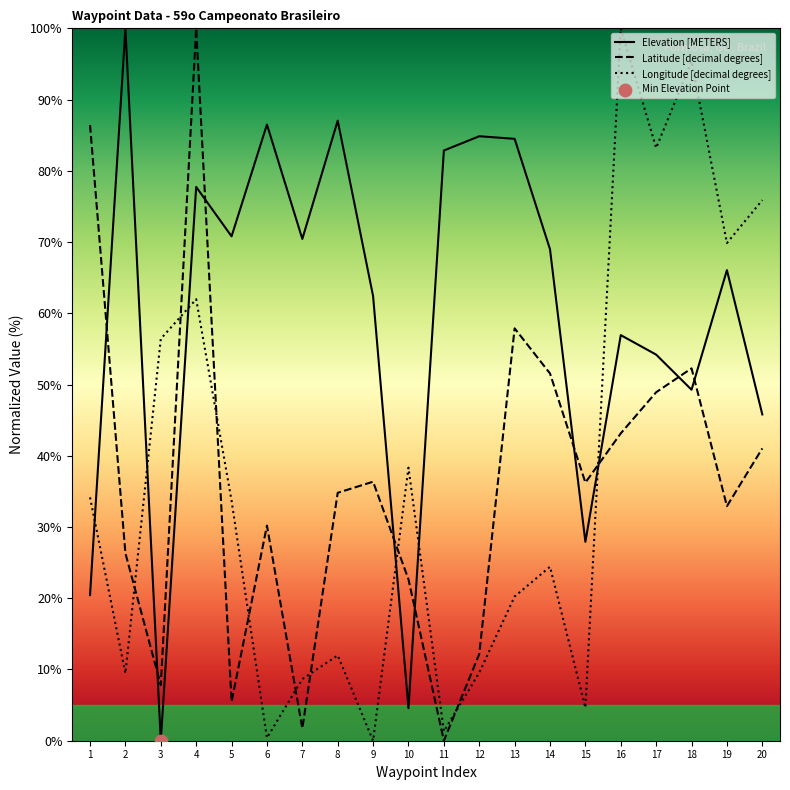

What are all the series names shown in the legend?

Elevation [METERS], Latitude [decimal degrees], Longitude [decimal degrees]